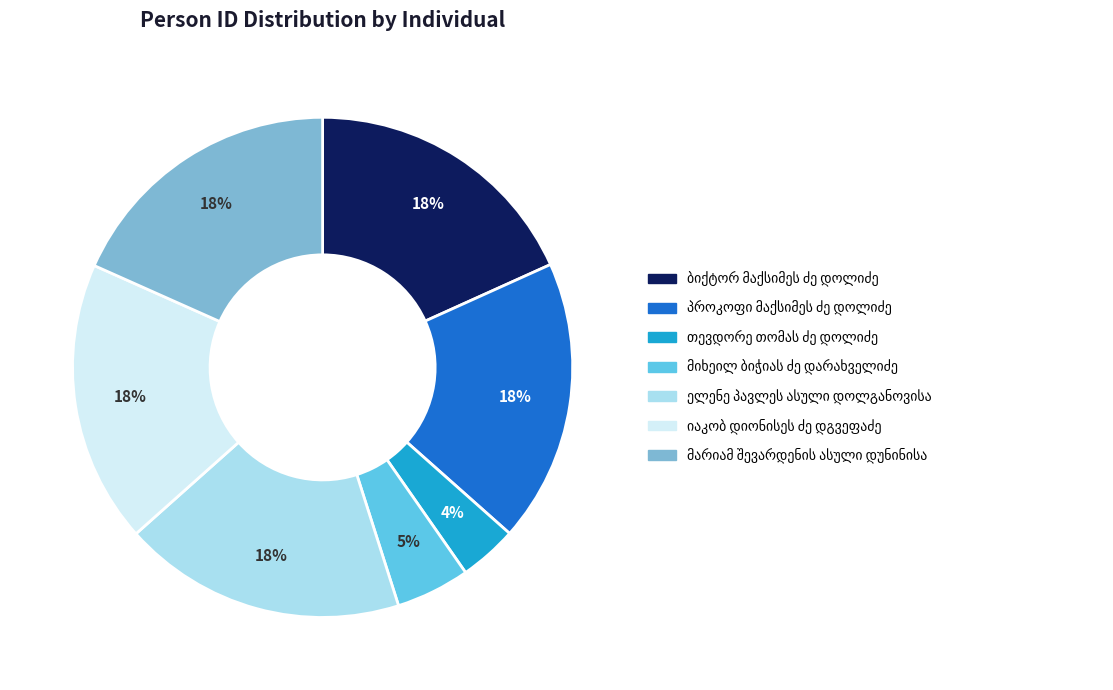

To the nearest percent, what is the average slice percentage?

14%